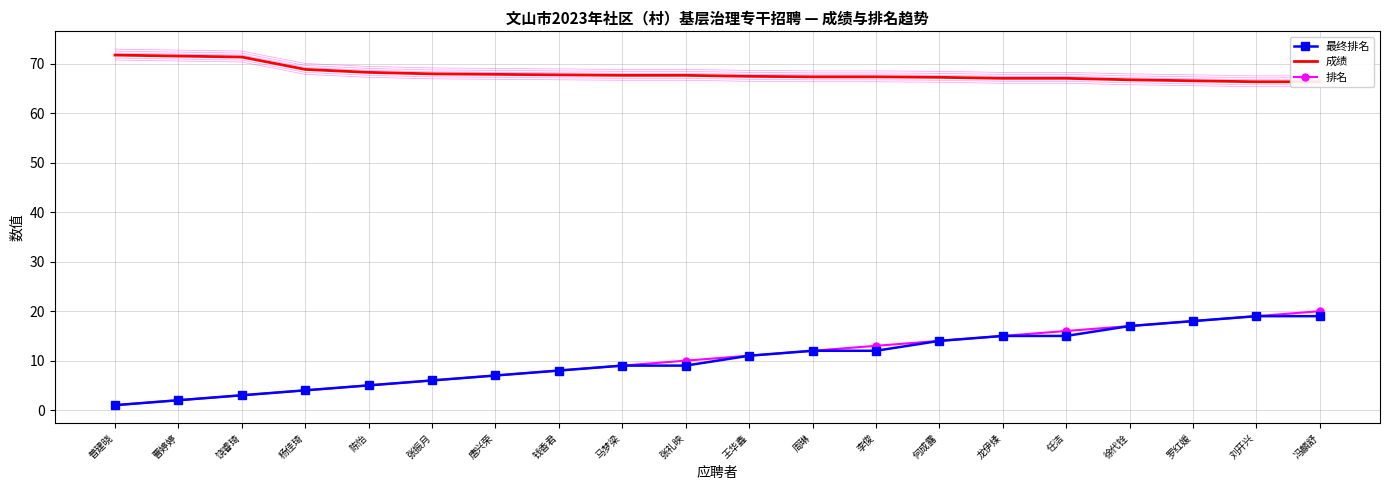

True or false: 排名 and 成绩 intersect in this chart.

False